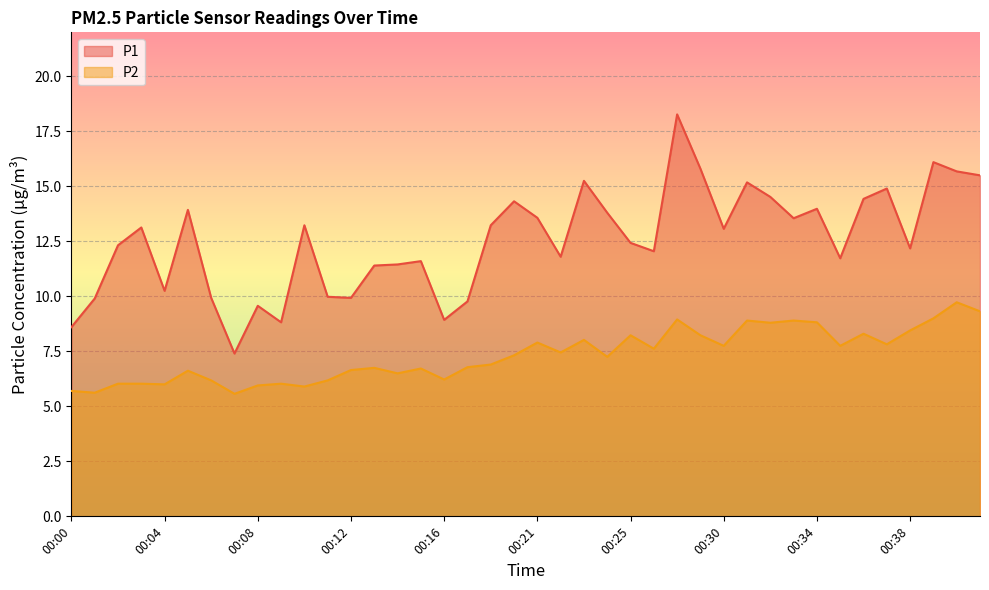

Reading left to right, extract all data points from this chart.

P1: 8.6	9.9	12.3	13.1	10.2	13.9	9.9	7.4	9.6	8.8	13.2	10.0	9.9	11.4	11.4	11.6	8.9	9.8	13.2	14.3	13.6	11.8	15.2	13.8	12.4	12.1	18.3	15.8	13.1	15.2	14.5	13.6	14.0	11.7	14.4	14.9	12.2	16.1	15.7	15.5
P2: 5.7	5.6	6.0	6.0	6.0	6.6	6.2	5.6	6.0	6.0	5.9	6.2	6.7	6.8	6.5	6.7	6.2	6.8	6.9	7.3	7.9	7.5	8.0	7.2	8.2	7.6	8.9	8.2	7.8	8.9	8.8	8.9	8.8	7.8	8.3	7.8	8.4	9.0	9.7	9.3